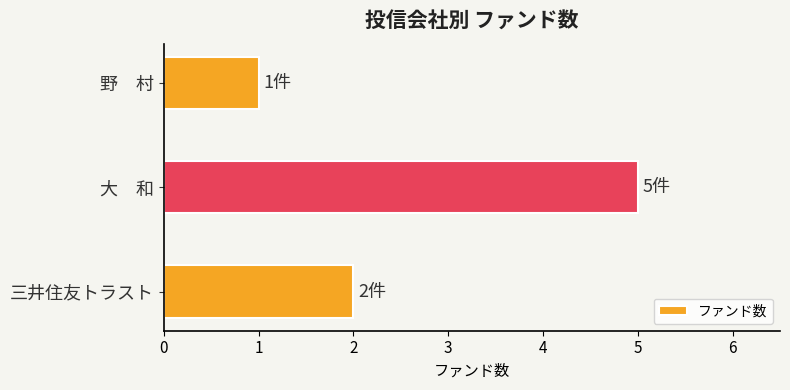

Where is the data nearest to the value 3?

三井住友トラスト